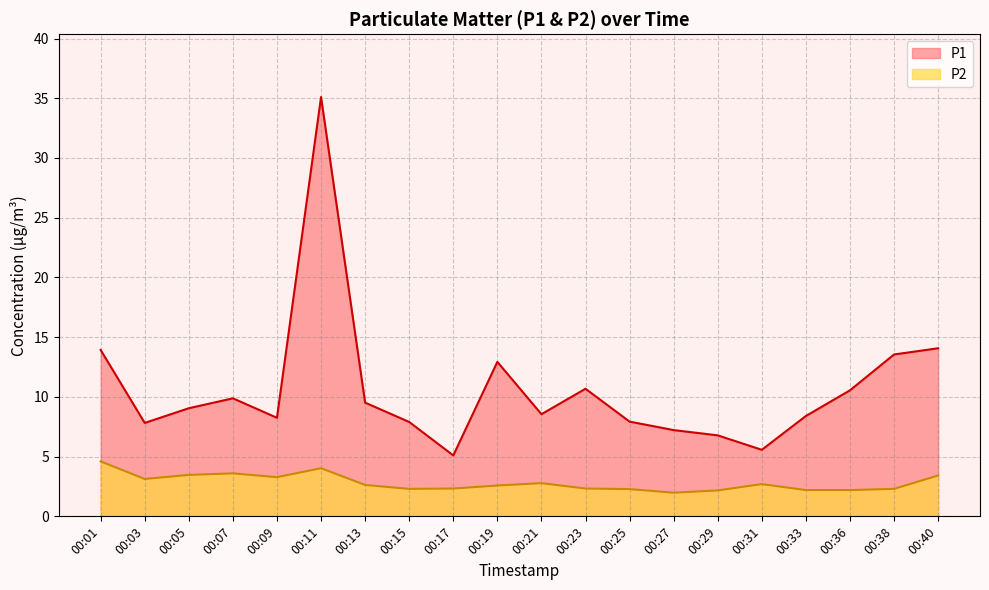

What are all the series names shown in the legend?

P1, P2